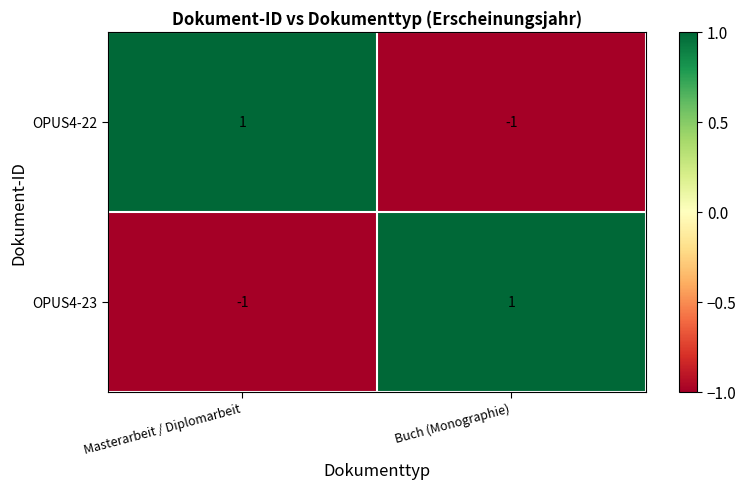

Which category has the lowest value in the OPUS4-22 series?

Buch (Monographie)